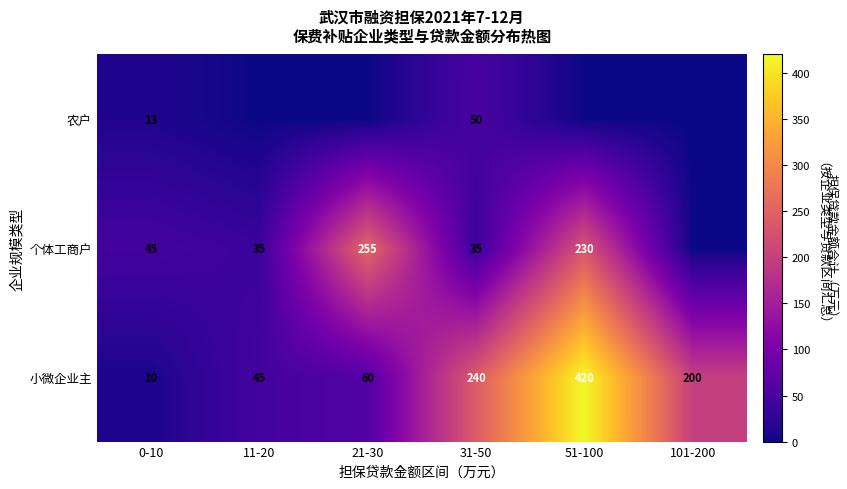

Count the number of categories in the chart.

6